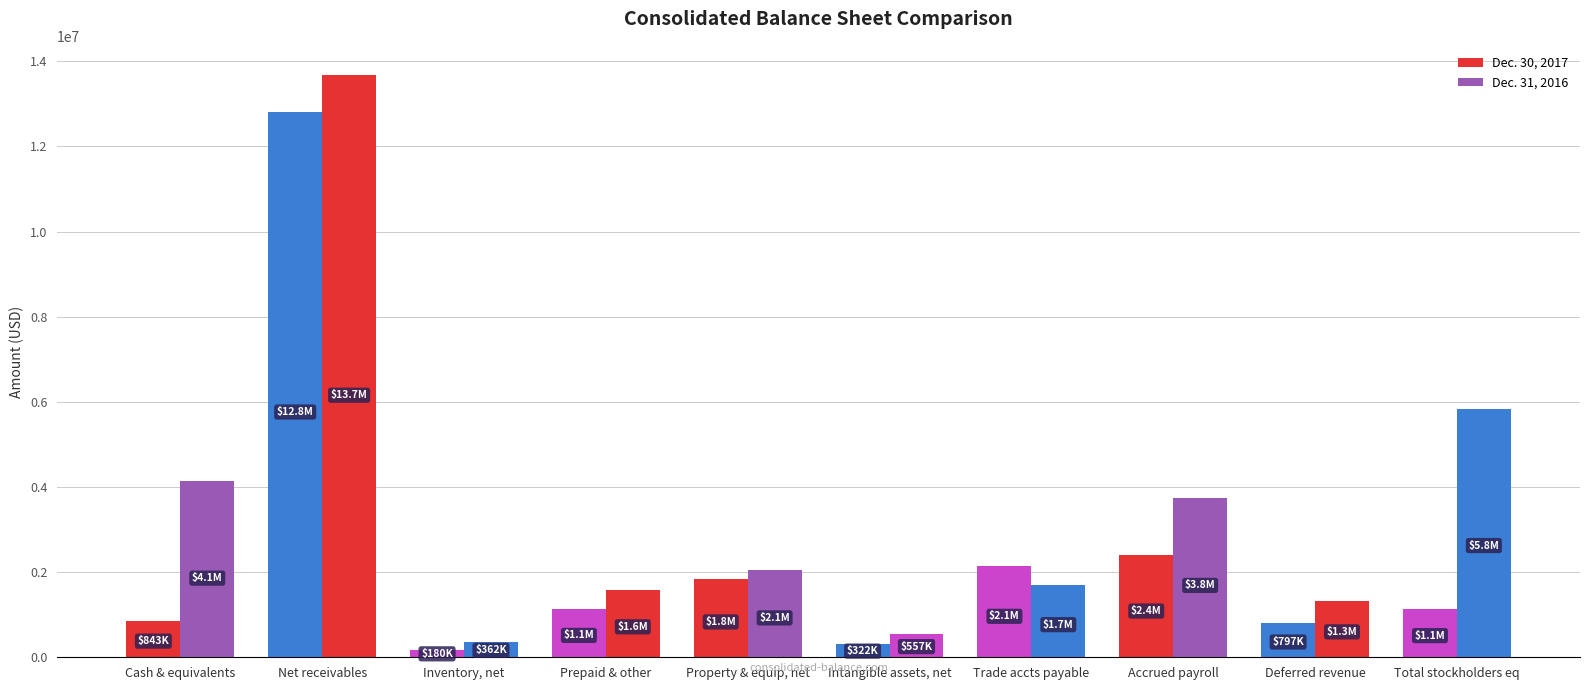

How many data points in Dec. 31, 2016 are less than 2056000?

5